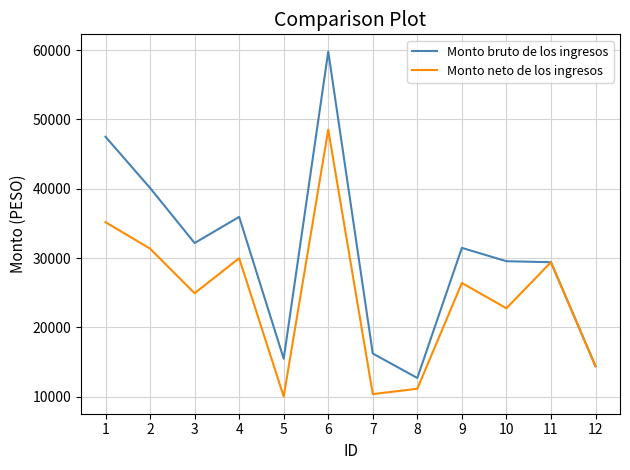

List the series in order of their peak value, lowest first.

Monto neto de los ingresos, Monto bruto de los ingresos